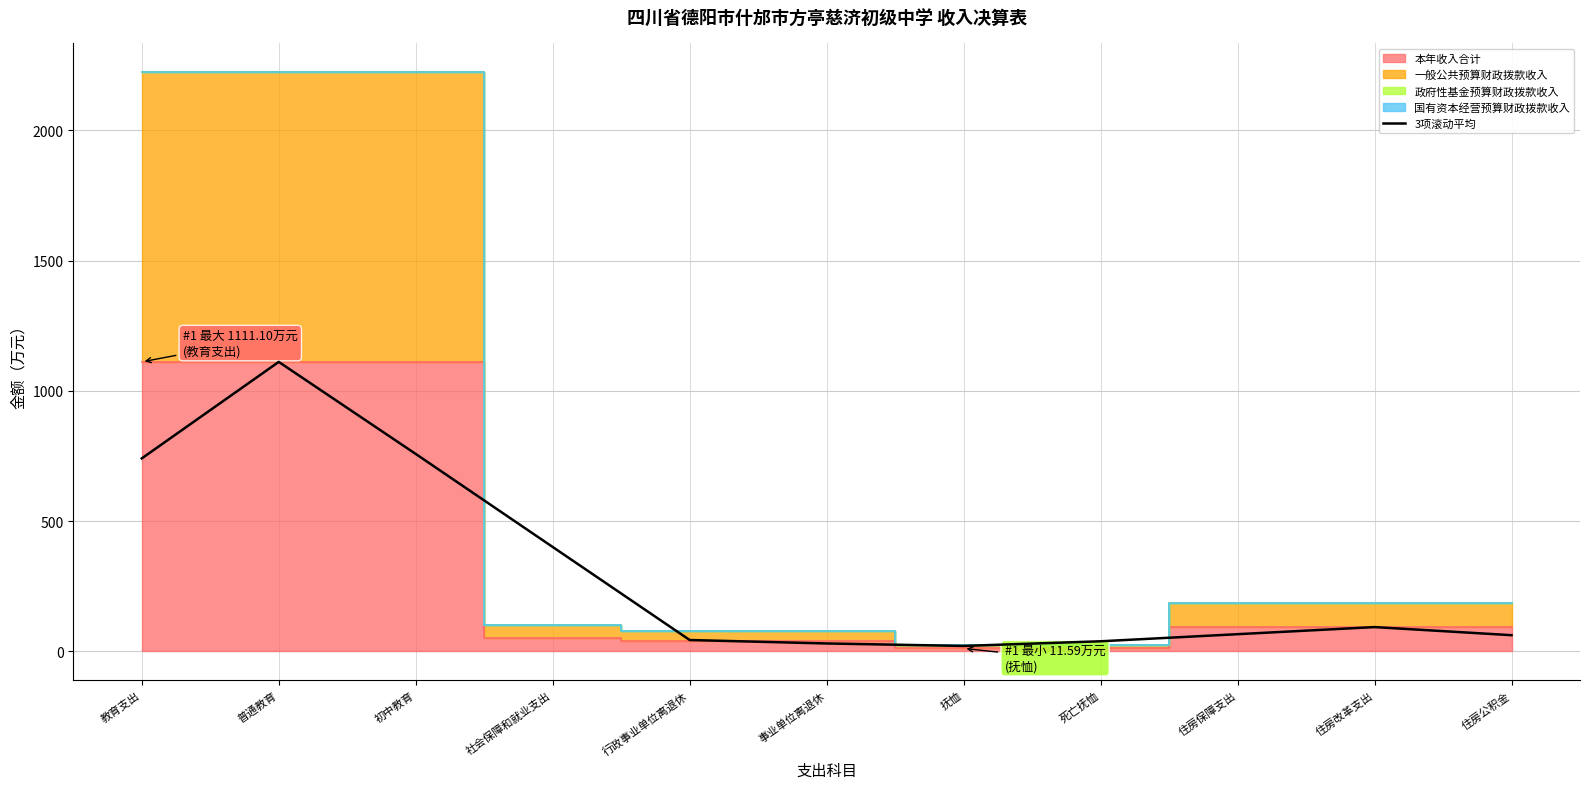

Between 行政事业单位离退休 and 社会保障和就业支出, which is larger?

社会保障和就业支出